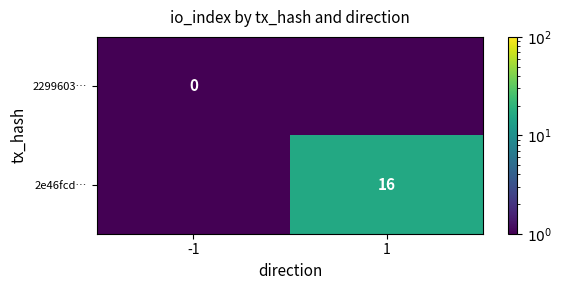

Is it true that 2e46fcd… equals 23.4 at 1?

False